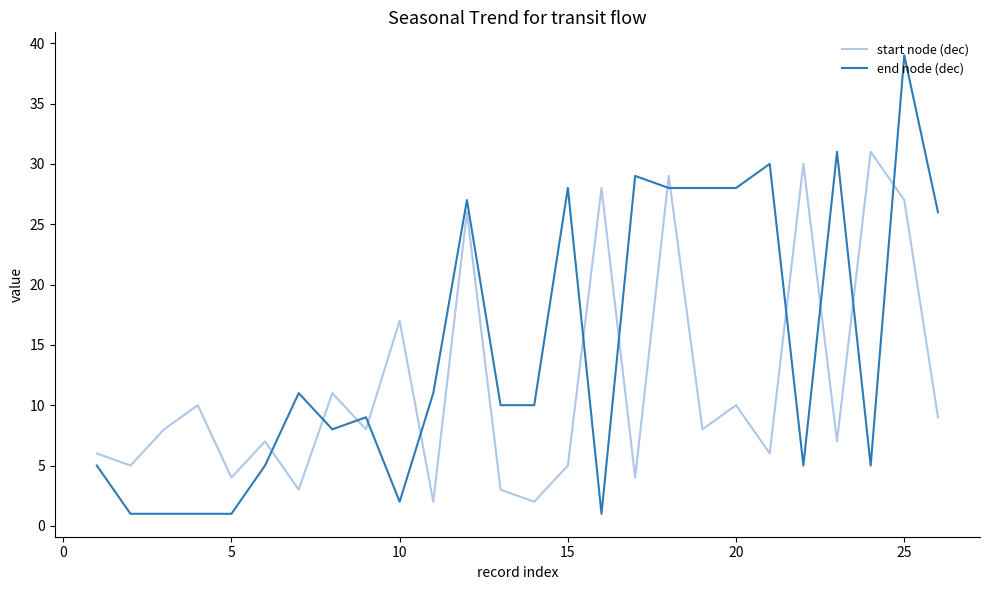

How many intersections are there between end node (dec) and start node (dec)?

13